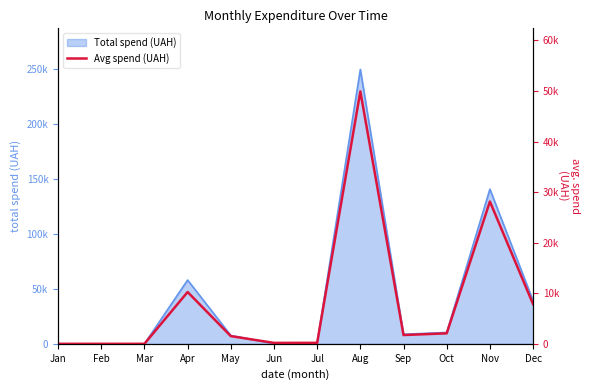

Which label corresponds to the largest value in the chart?

Aug